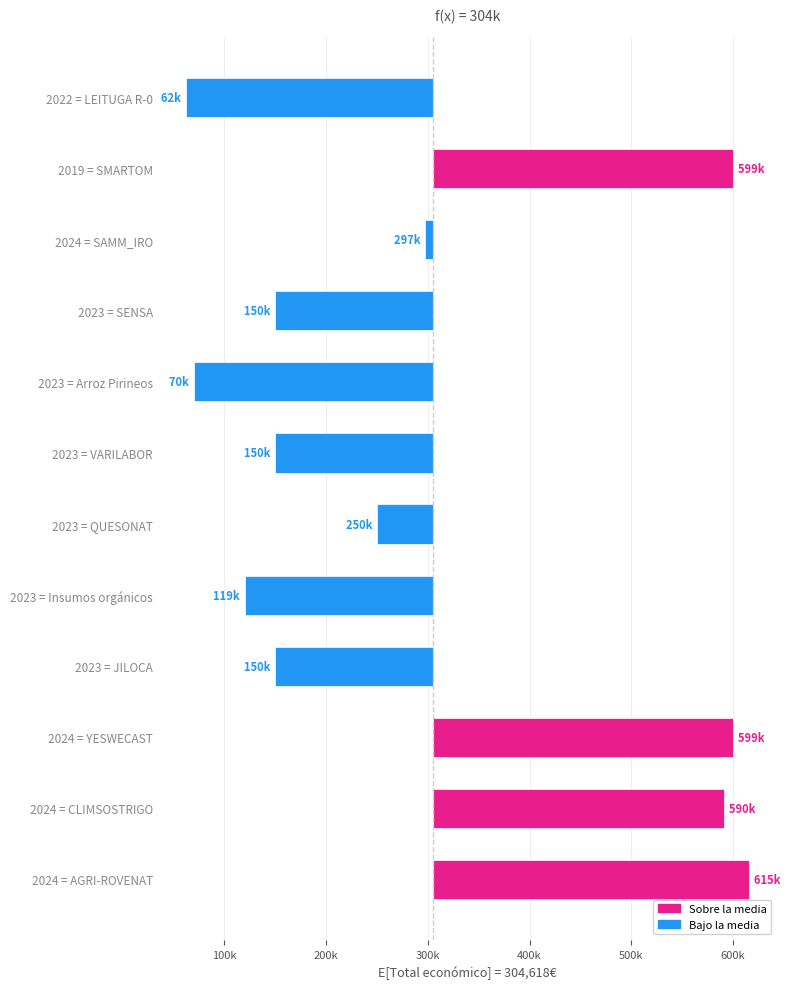

The value at 2019 = SMARTOM is 495629.4. True or false?

False